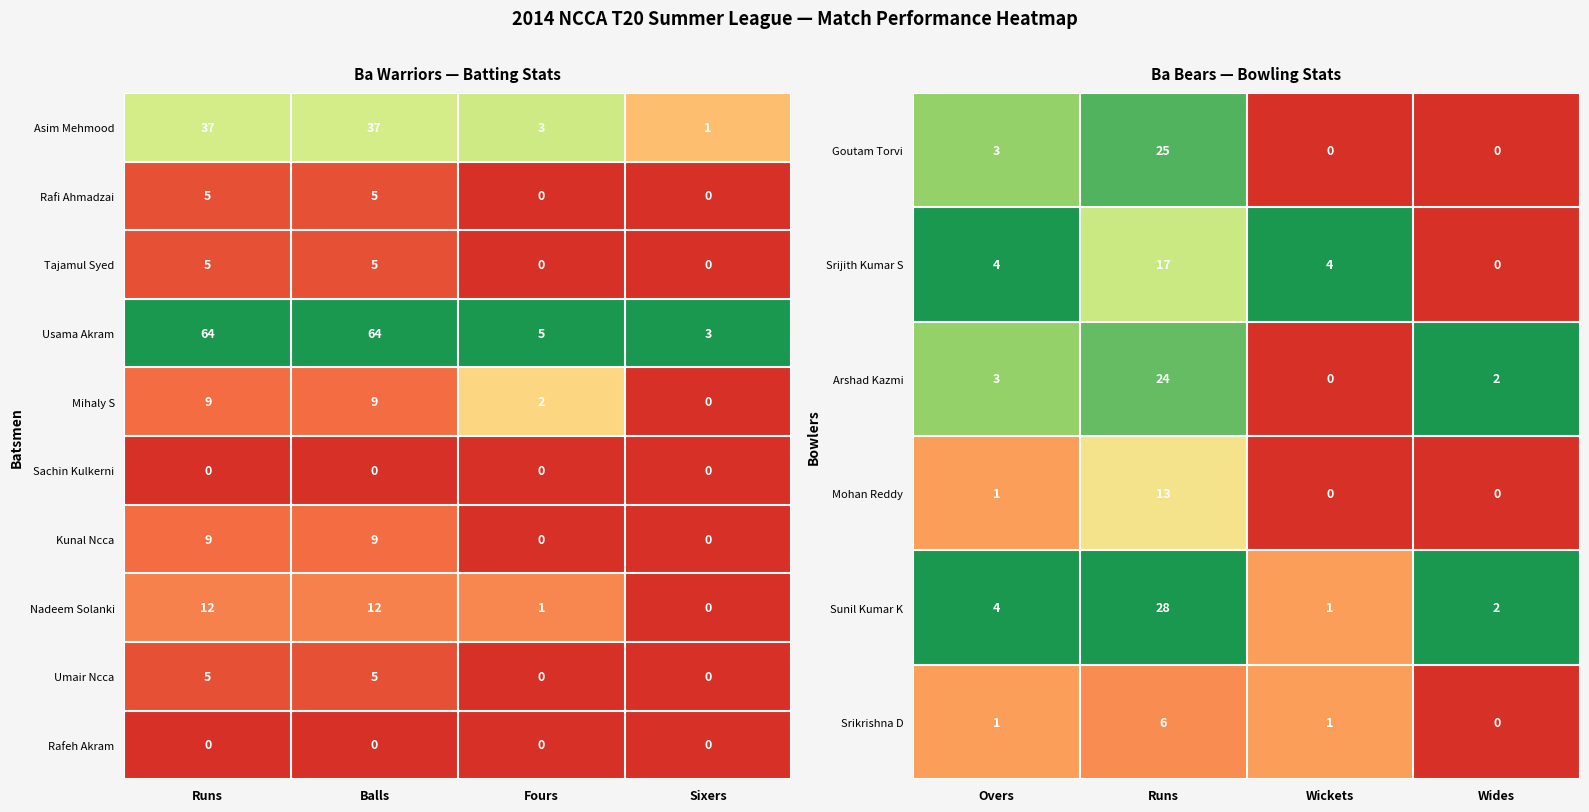

What is the highest value of the Asim Mehmood series?

37